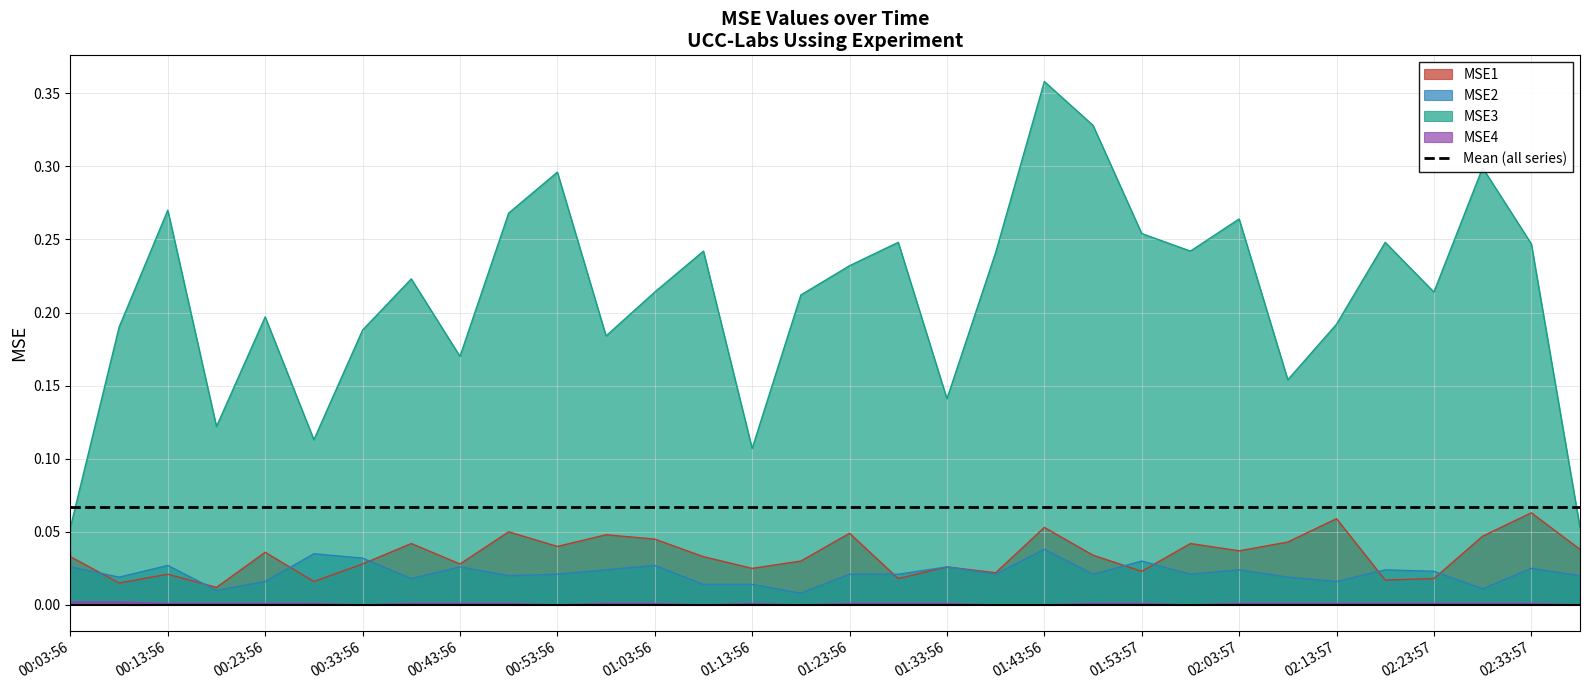

Between 00:43:56 and 01:58:57, which series saw the biggest shift?

MSE3